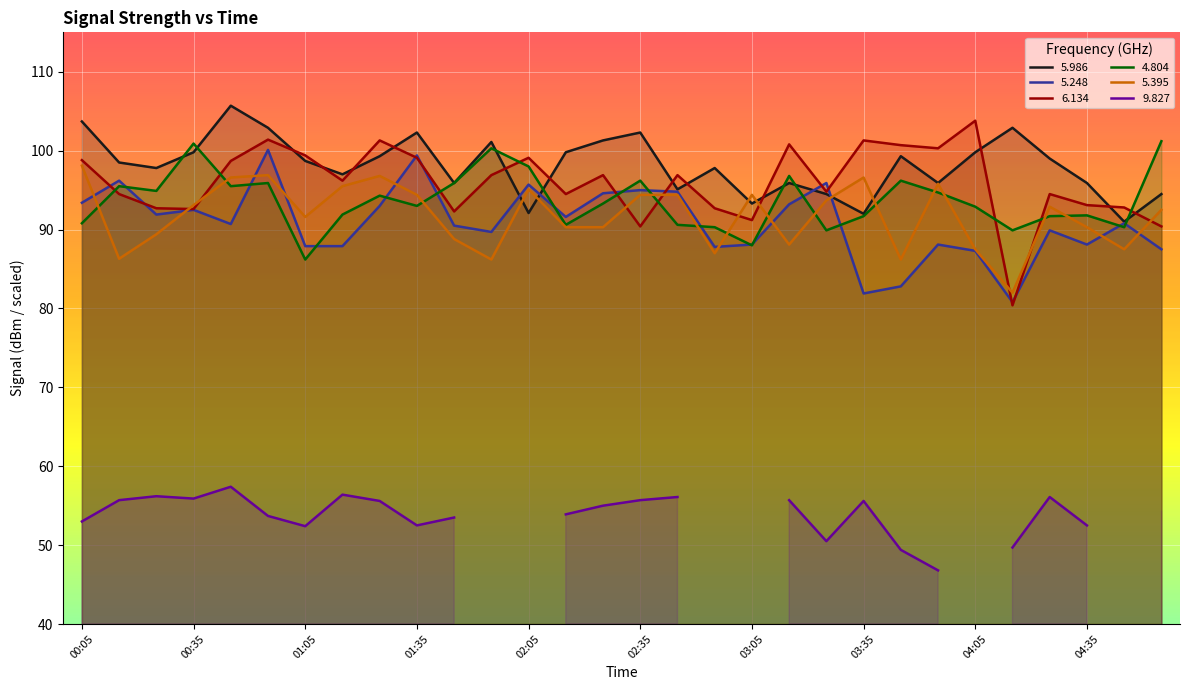

True or false:   5.986 has a value of 62.2 at 00:35.

False